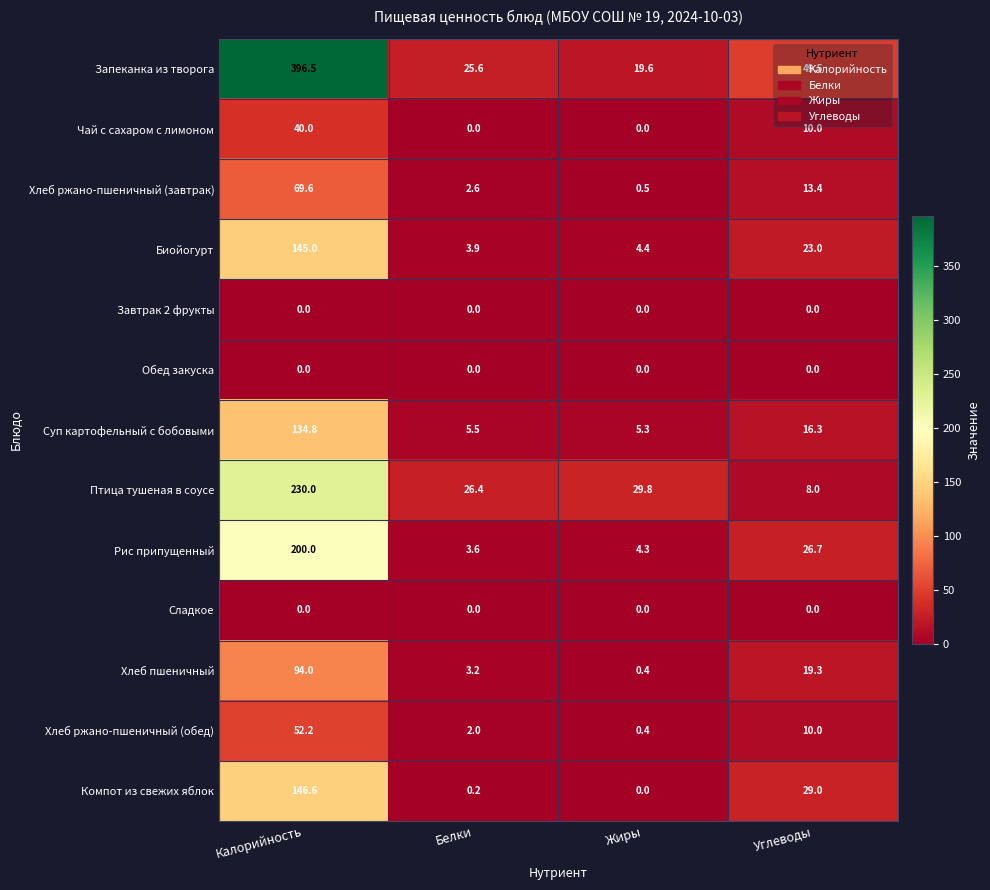

Between Калорийность and Белки, which series saw the biggest shift?

Запеканка из творога